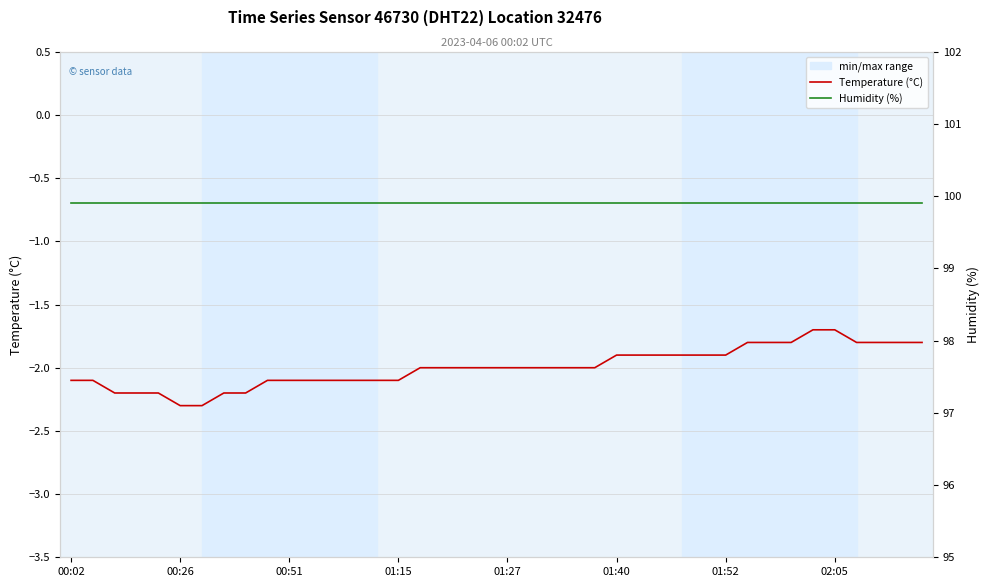

True or false: Temperature (°C) has a value of -0.8 at 00:02.

False